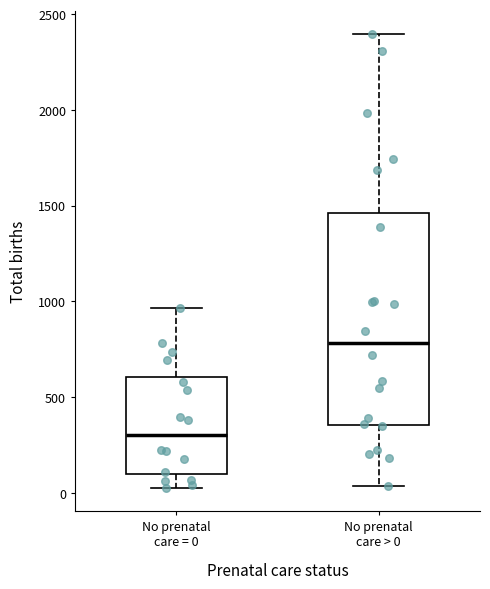

Comparing the boxes themselves (not the whiskers), which one is the tallest?

No prenatal care > 0